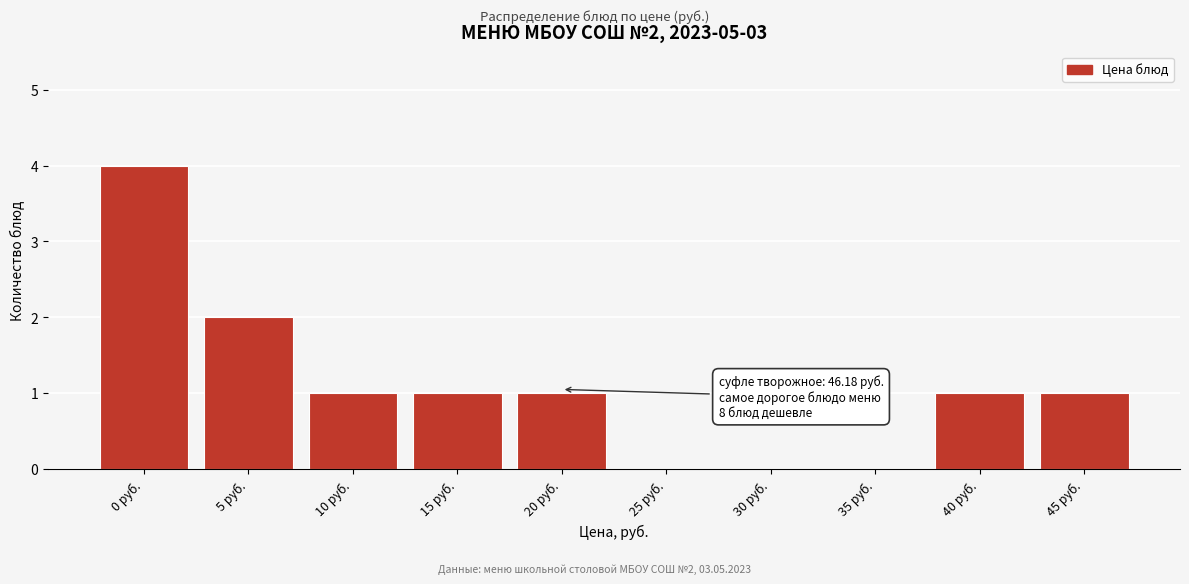

Reading left to right, what are all the values shown in this chart?

0 руб.=4	5 руб.=2	10 руб.=1	15 руб.=1	20 руб.=1	25 руб.=0	30 руб.=0	35 руб.=0	40 руб.=1	45 руб.=1